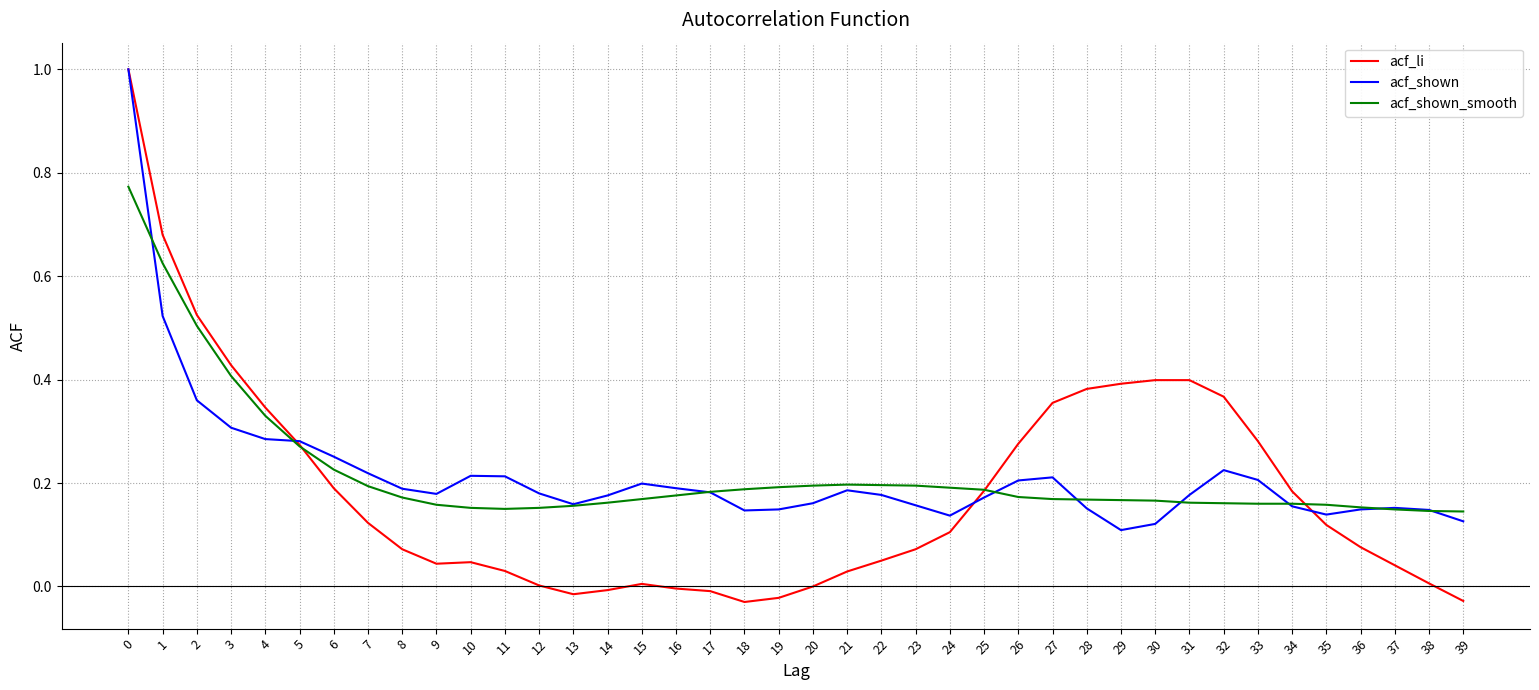

Which series has the widest spread of values?

acf_li